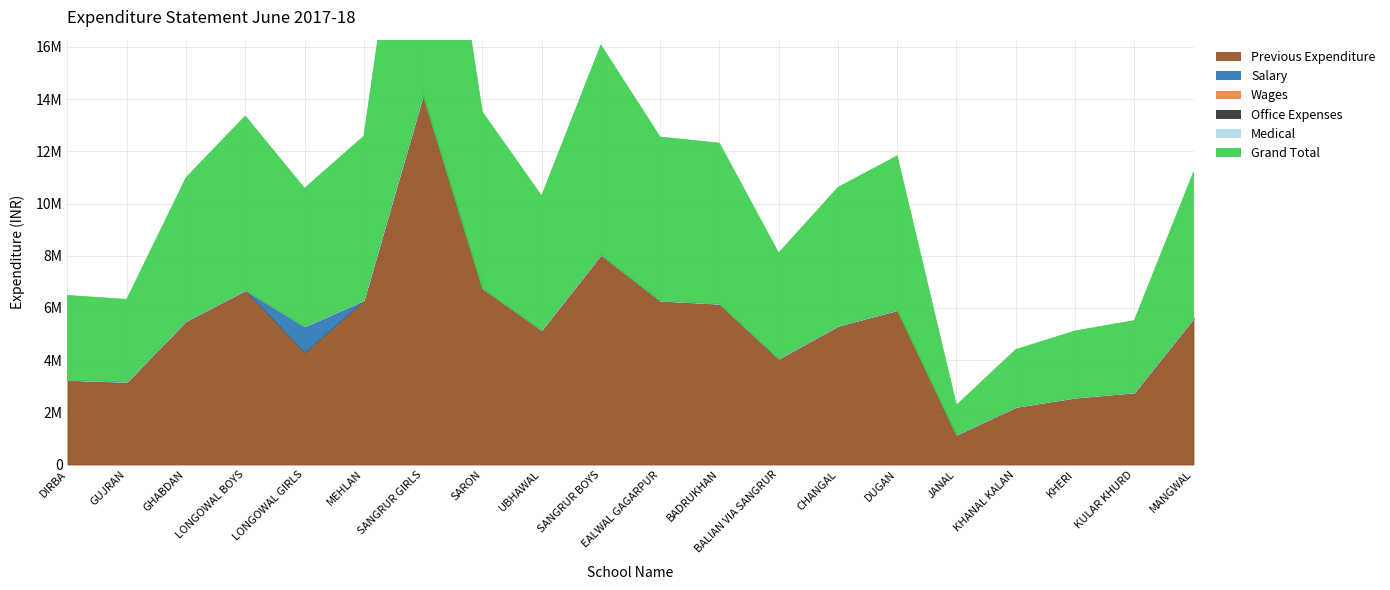

What is the greatest value displayed?

14156109